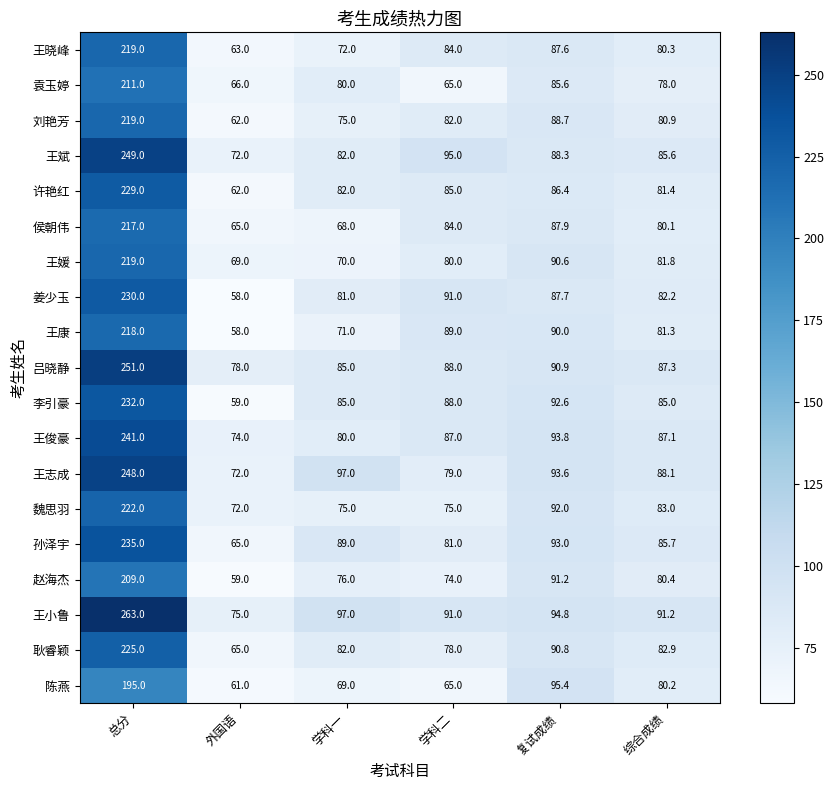

How many distinct data groups are displayed?

19